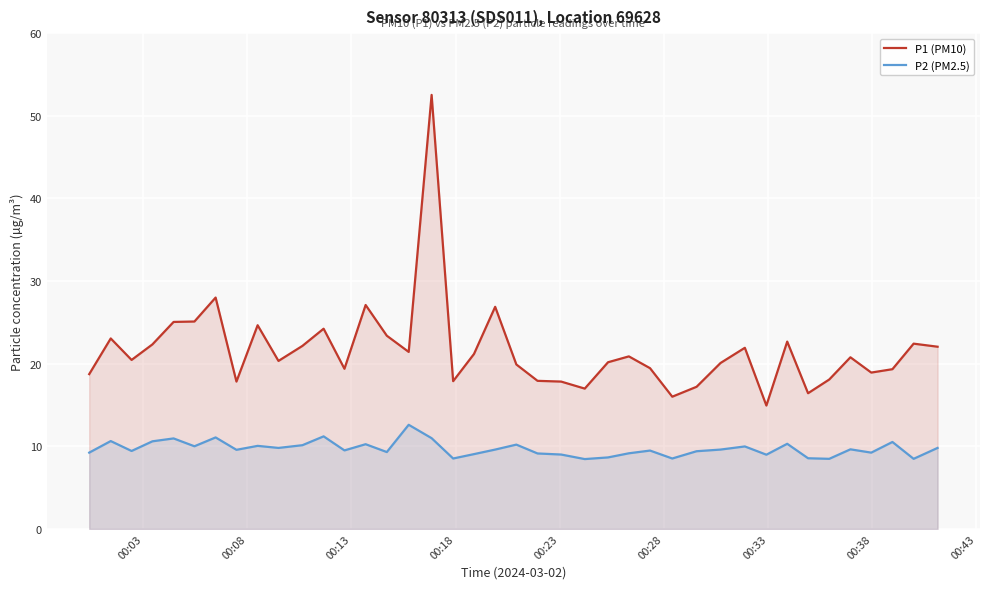

Rank the series by their average value, from lowest to highest.

P2 (PM2.5), P1 (PM10)